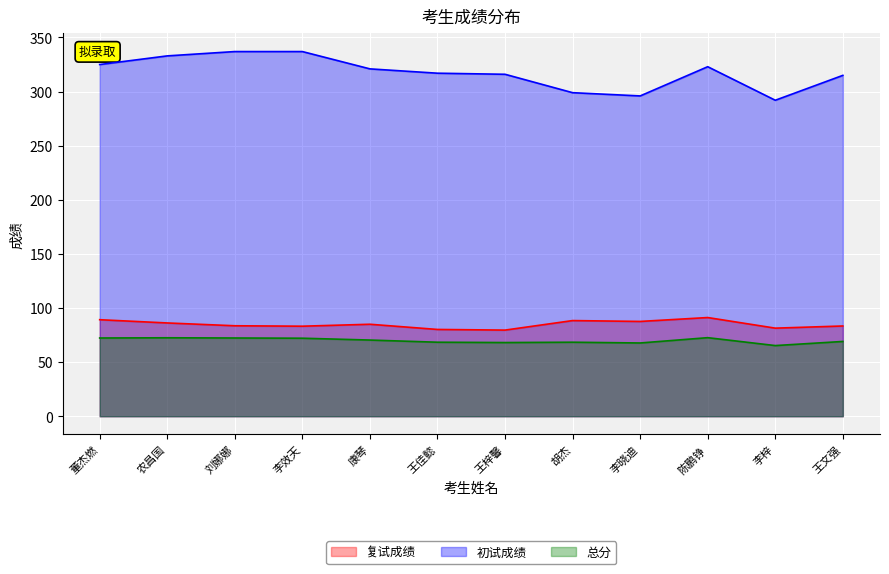

Reading left to right, extract all data points from this chart.

复试成绩: 董杰燃=89.2	农昌国=86.2	刘娜娜=83.6	李效天=83.2	康琴=85.0	王佳懿=80.2	王梓馨=79.6	胡杰=88.4	李晓迪=87.6	陈鹏铮=91.2	李梓=81.4	王文强=83.4
初试成绩: 董杰燃=325.0	农昌国=333.0	刘娜娜=337.0	李效天=337.0	康琴=321.0	王佳懿=317.0	王梓馨=316.0	胡杰=299.0	李晓迪=296.0	陈鹏铮=323.0	李梓=292.0	王文强=315.0
总分: 董杰燃=72.3	农昌国=72.5	刘娜娜=72.3	李效天=72.1	康琴=70.4	王佳懿=68.4	王梓馨=68.1	胡杰=68.4	李晓迪=67.7	陈鹏铮=72.6	李梓=65.3	王文强=69.1